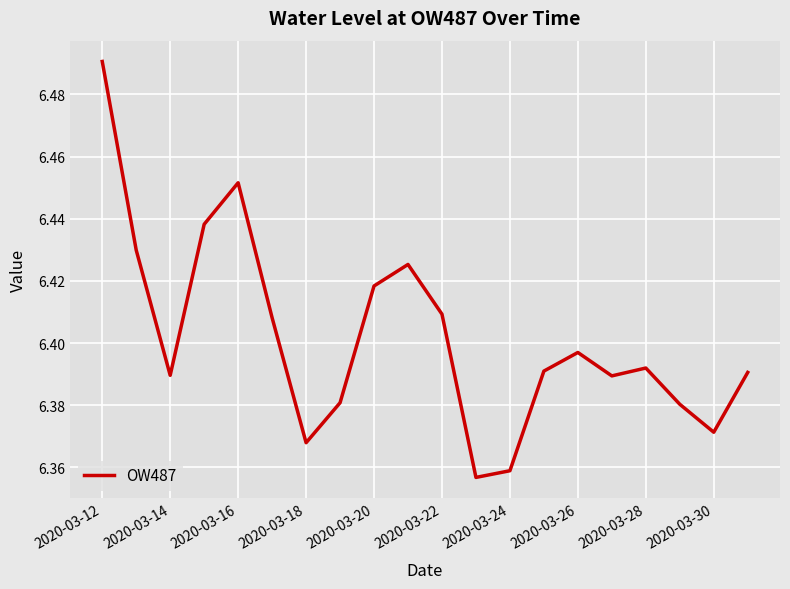

Reading left to right, extract all data points from this chart.

6.5	6.4	6.4	6.4	6.5	6.4	6.4	6.4	6.4	6.4	6.4	6.4	6.4	6.4	6.4	6.4	6.4	6.4	6.4	6.4